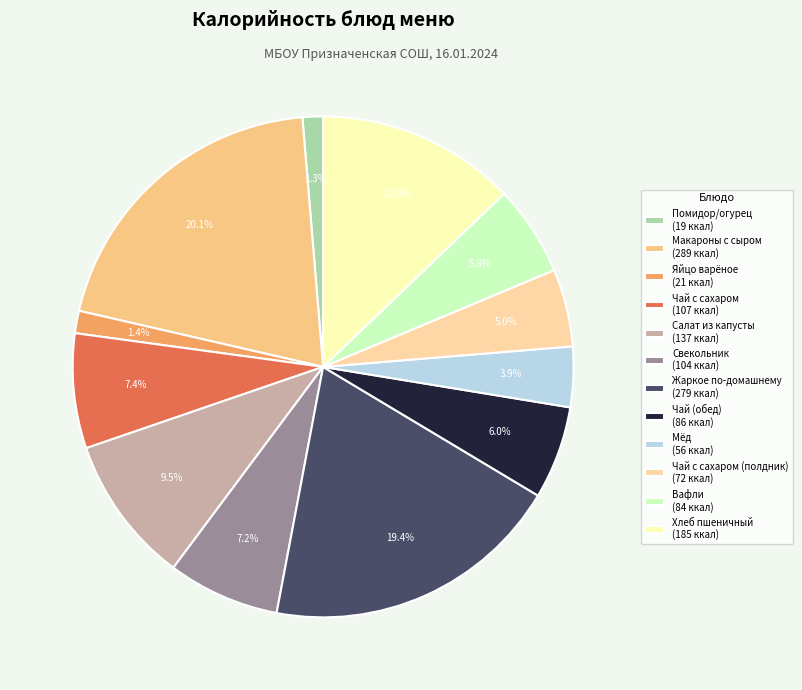

How many segments does this pie chart have?

12